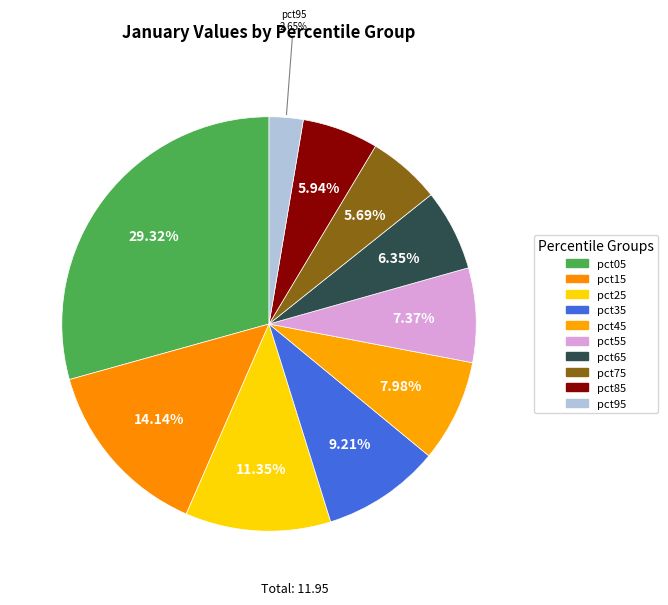

To the nearest percent, what is the combined percentage of pct25 and pct15?

25%